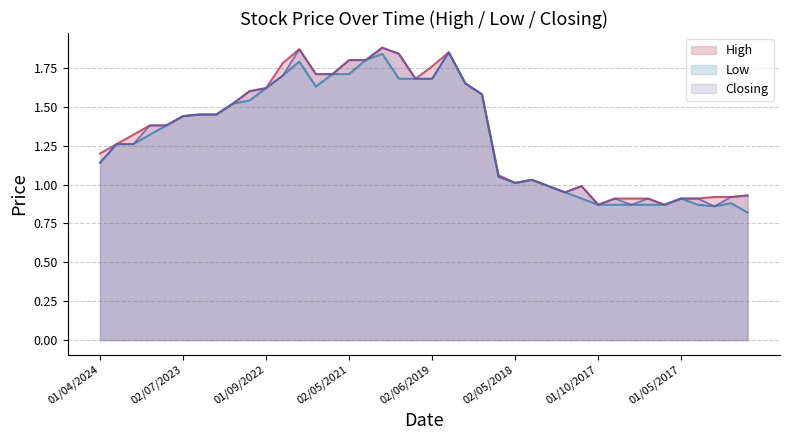

What is the difference between the maximum and minimum values in the Low series?

1.0